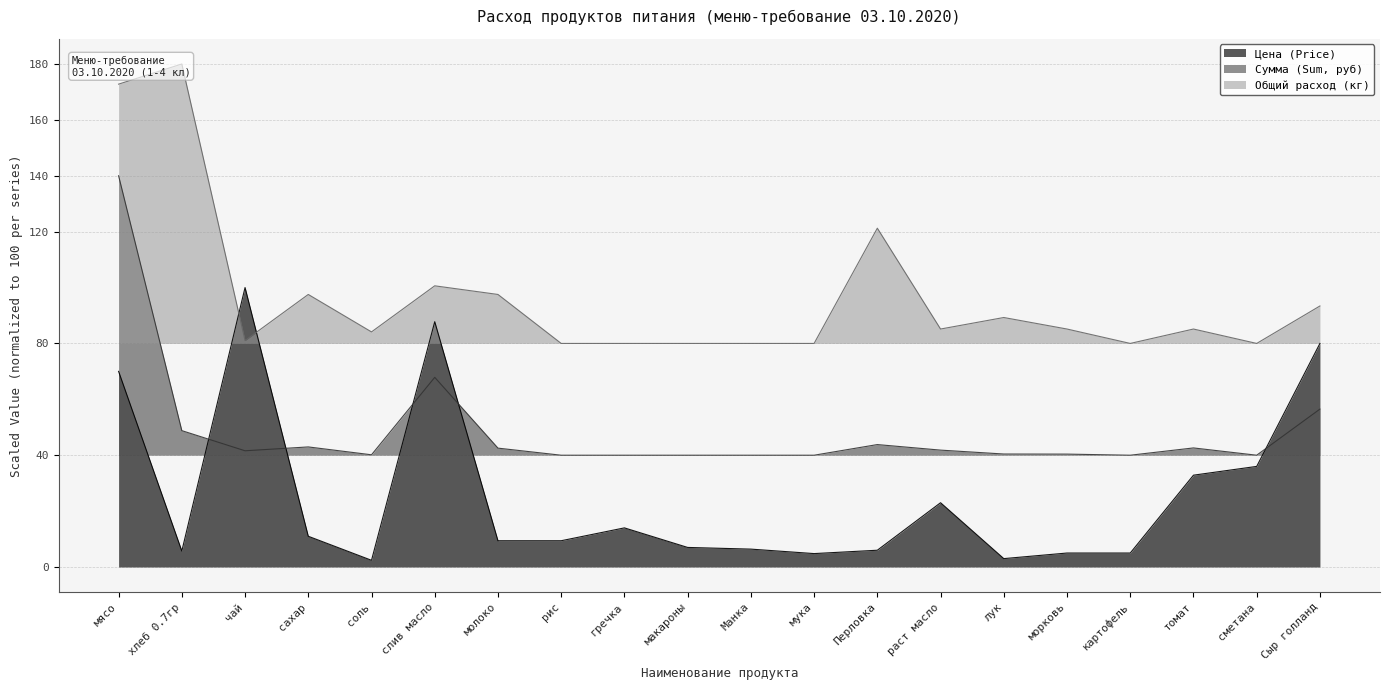

In Общий расход (кг), how many points are higher than both neighbors (excluding endpoints)?

6